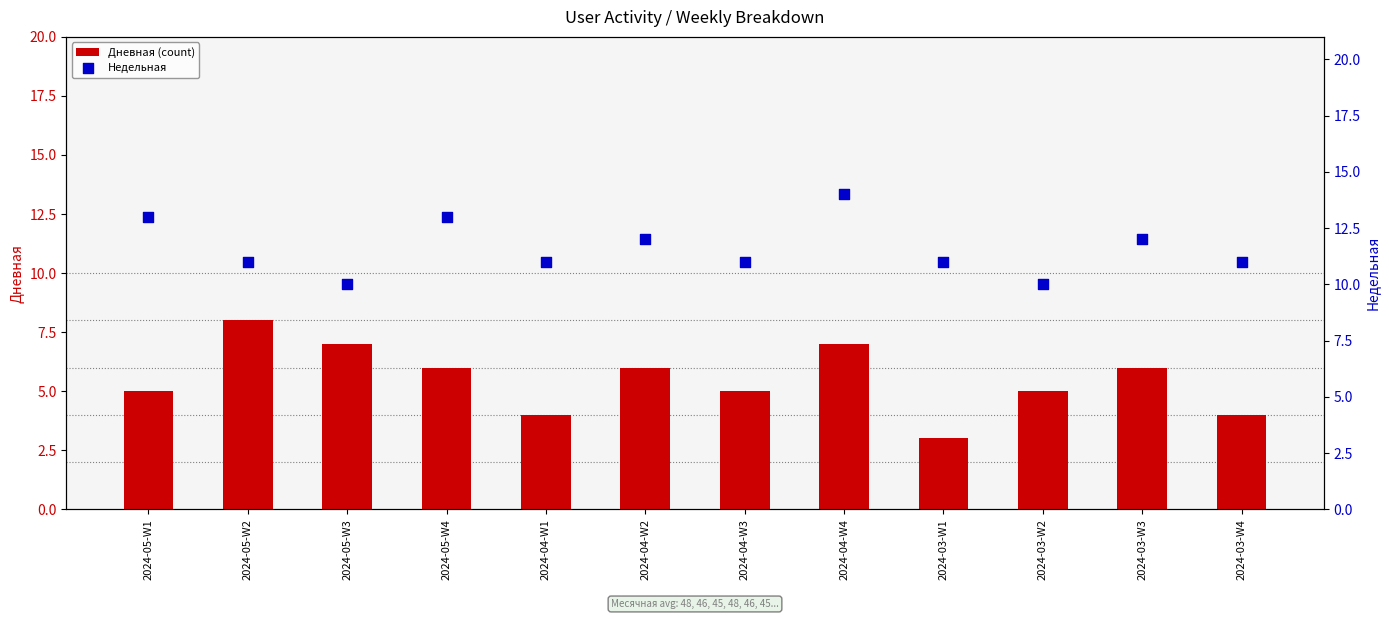

Which series has the largest total across all categories?

Недельная